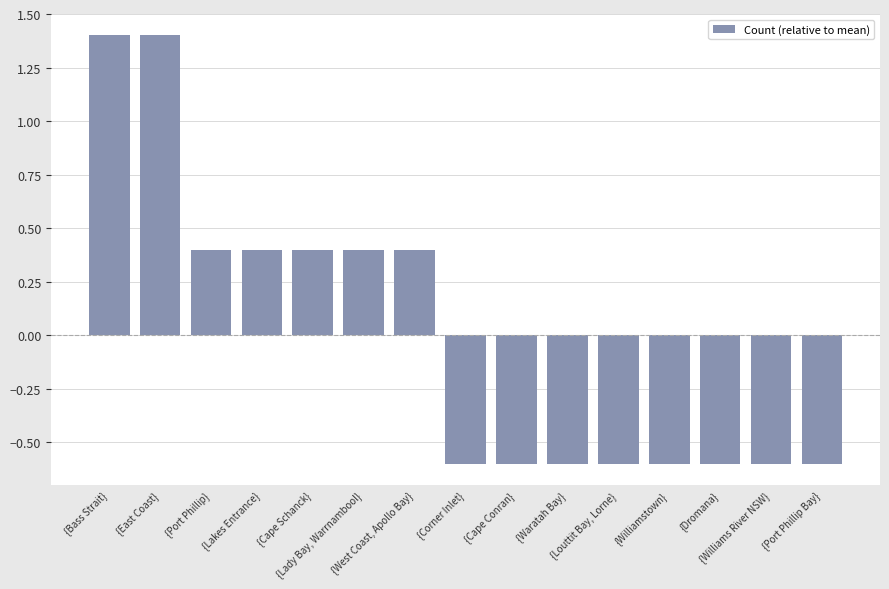

What is the minimum value shown in the chart?

-0.6